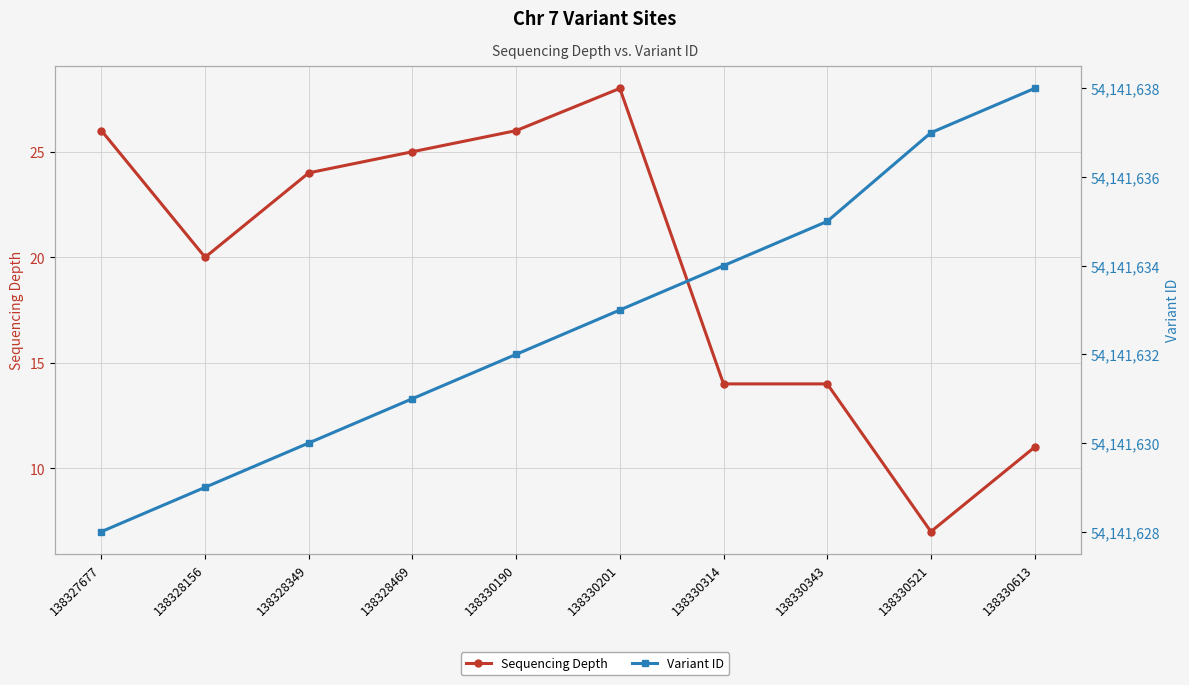

Is the value of Sequencing Depth at 138330190 greater than the value of Variant ID at 138327677?

No